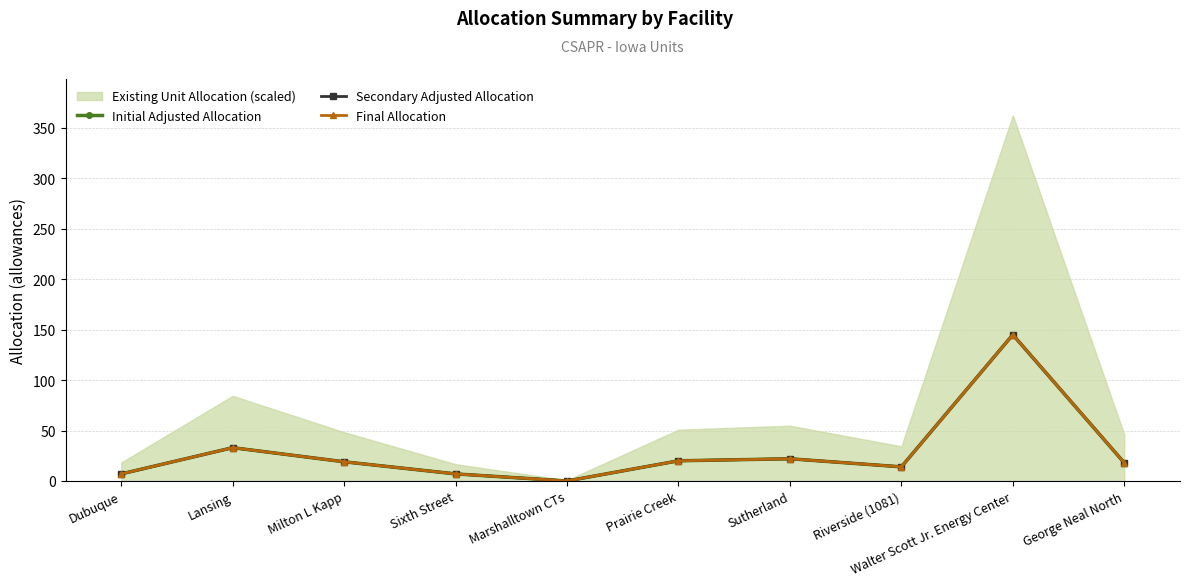

Reading left to right, transcribe all the data shown in this chart.

Initial Adjusted Allocation: Dubuque=7	Lansing=33	Milton L Kapp=19	Sixth Street=7	Marshalltown CTs=0	Prairie Creek=20	Sutherland=22	Riverside (1081)=14	Walter Scott Jr. Energy Center=145	George Neal North=18
Secondary Adjusted Allocation: Dubuque=7	Lansing=33	Milton L Kapp=19	Sixth Street=7	Marshalltown CTs=0	Prairie Creek=20	Sutherland=22	Riverside (1081)=14	Walter Scott Jr. Energy Center=145	George Neal North=18
Final Allocation: Dubuque=7	Lansing=33	Milton L Kapp=19	Sixth Street=7	Marshalltown CTs=0	Prairie Creek=20	Sutherland=22	Riverside (1081)=14	Walter Scott Jr. Energy Center=145	George Neal North=18